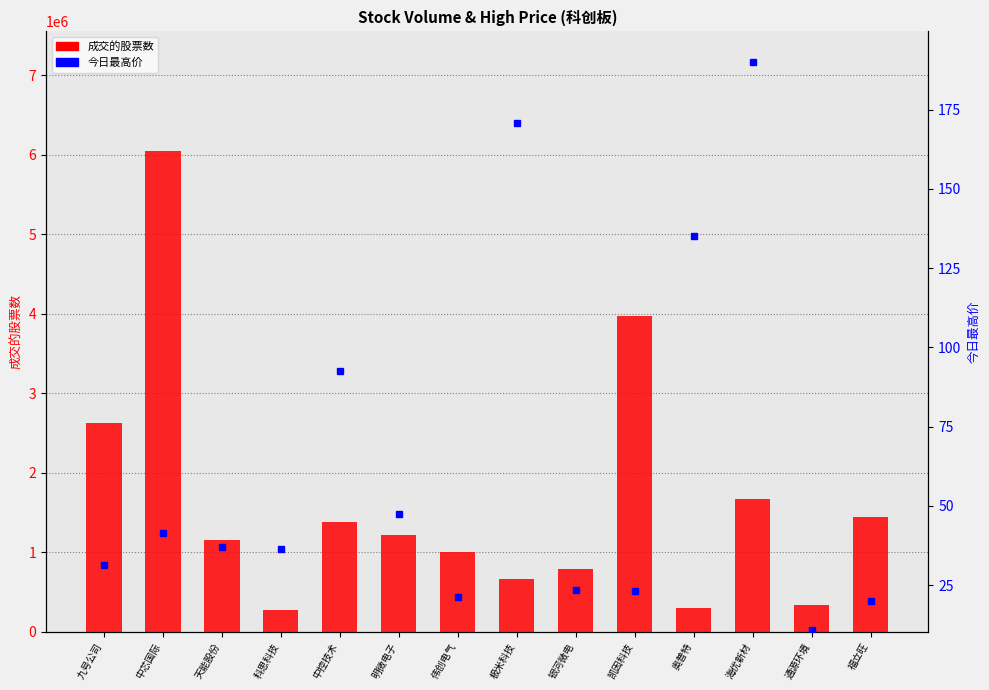

Reading right to left, what are all the values shown in this chart?

成交的股票数: 1439851.0	338313.0	1663684.0	294501.0	3971563.0	780981.0	654714.0	1003940.0	1210163.0	1382356.0	269158.0	1148110.0	6039611.0	2619291.0
今日最高价: 19.9	10.9	190.2	135.0	23.2	23.4	170.9	21.1	47.5	92.5	36.3	37.1	41.4	31.3